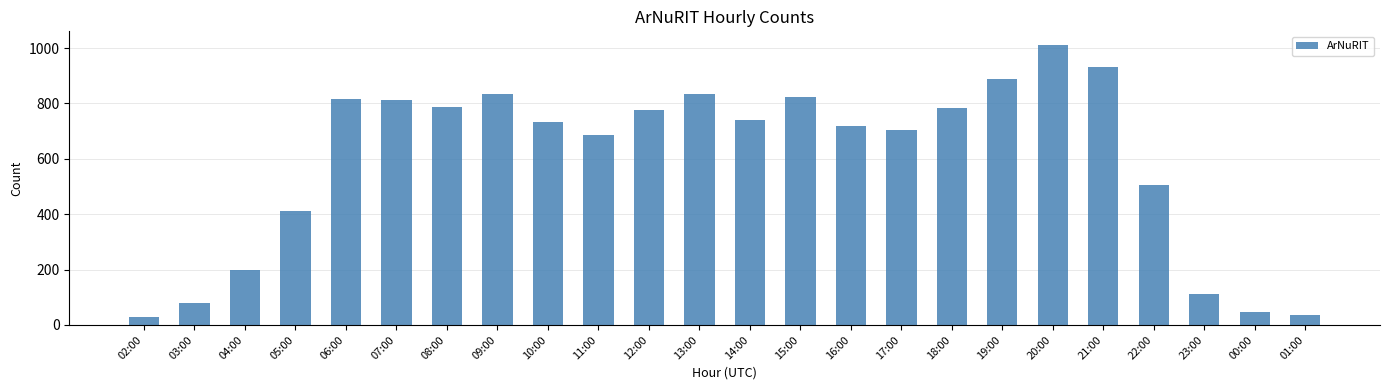

What is the average value?

595